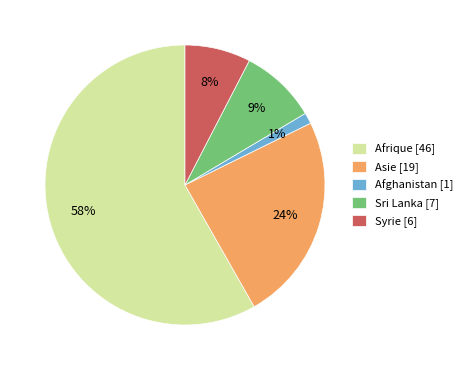

Which has a higher value, Asie [19] or Sri Lanka [7]?

Asie [19]